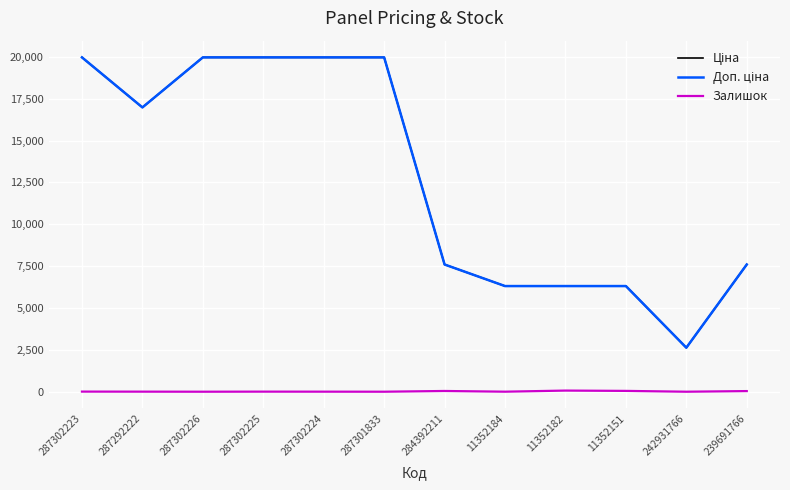

True or false: Залишок has a value of 5.0 at 287302225.

True